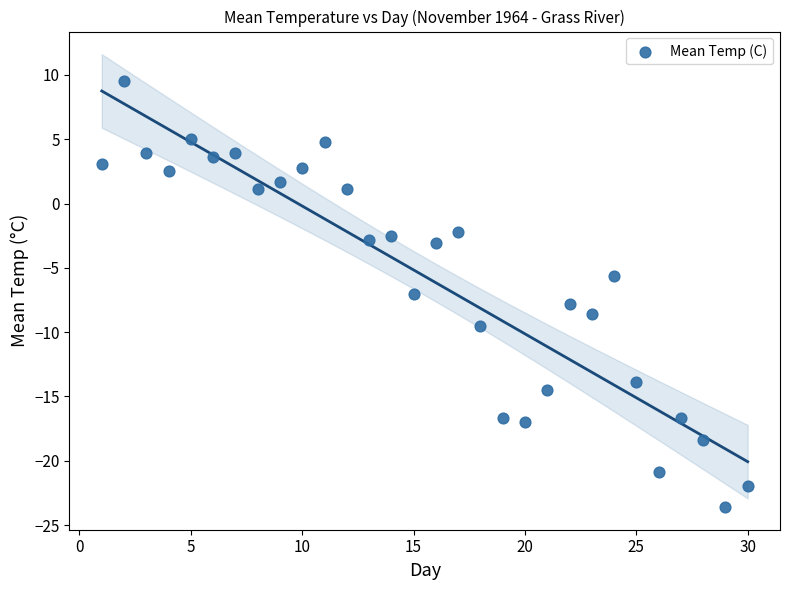

What is the range of Y values (max minus min)?

33.1